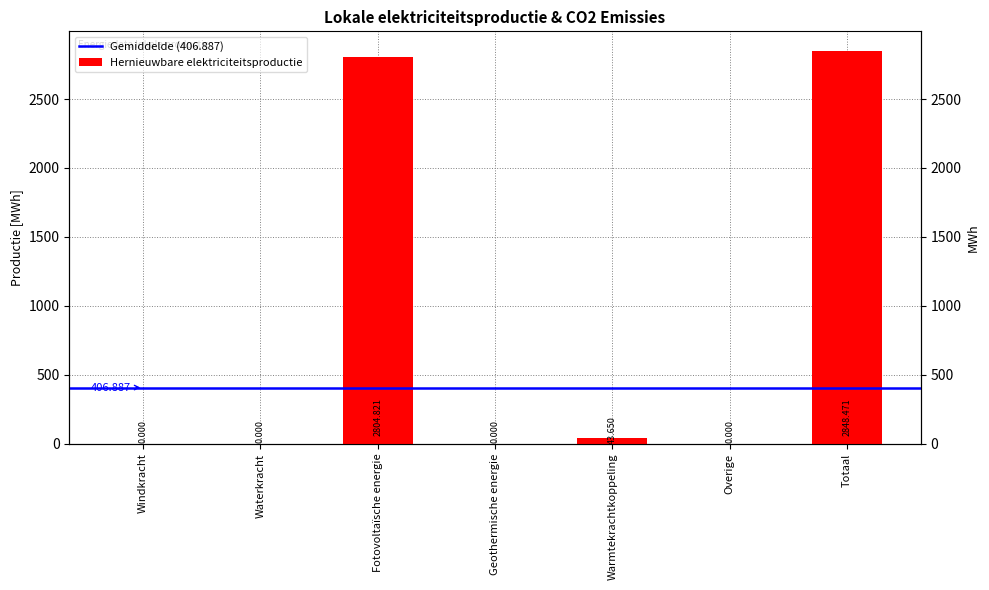

What is the approximate value at Warmtekrachtkoppeling?

43.6